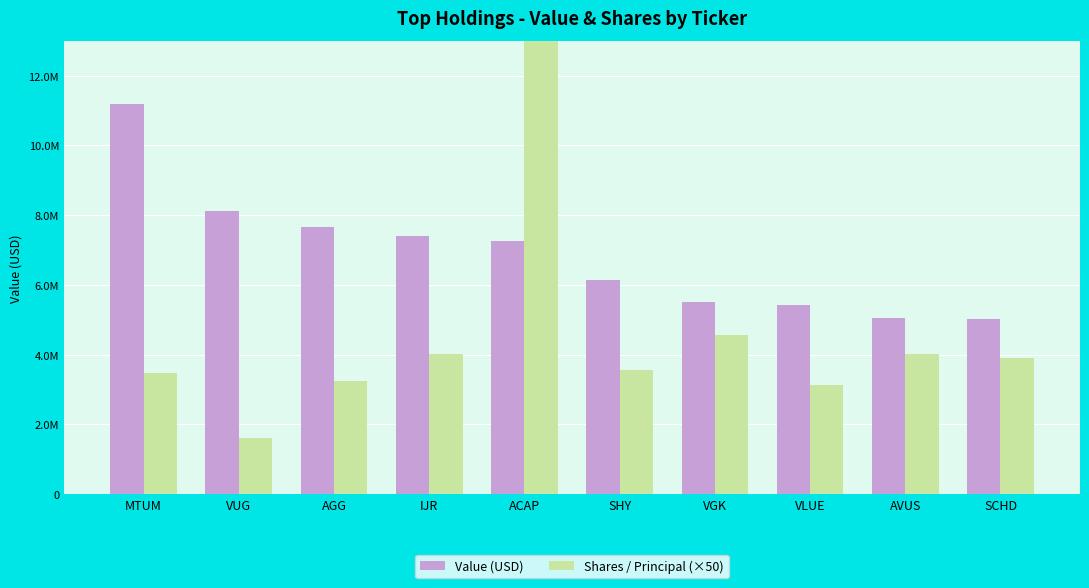

Rank the series by their average value, from lowest to highest.

Shares / Principal (×50), Value (USD)